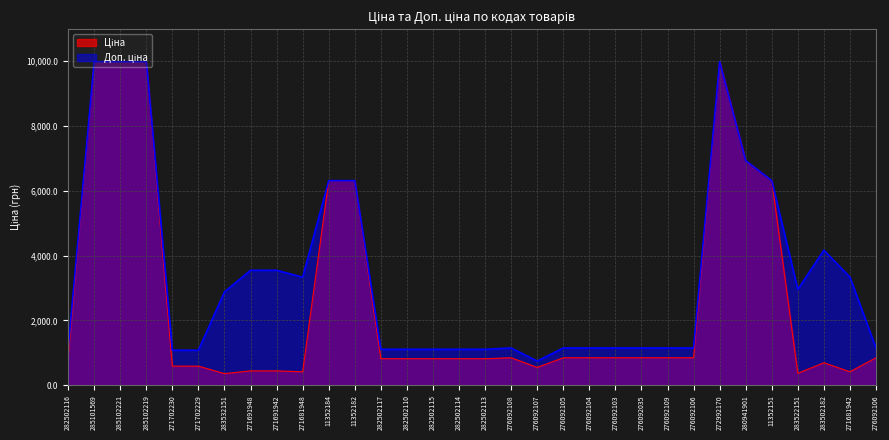

What is the greatest value displayed?

9975.0